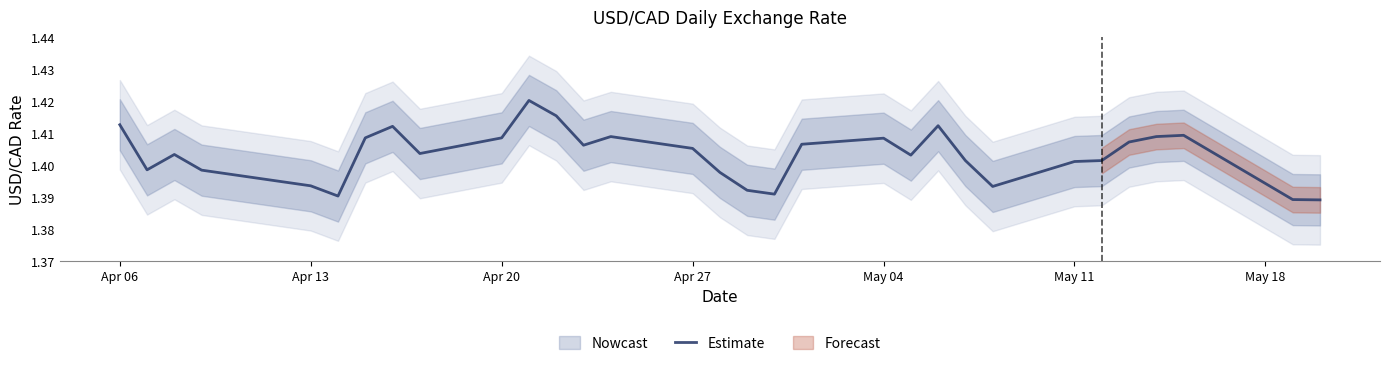

Count the number of data series in this chart.

1